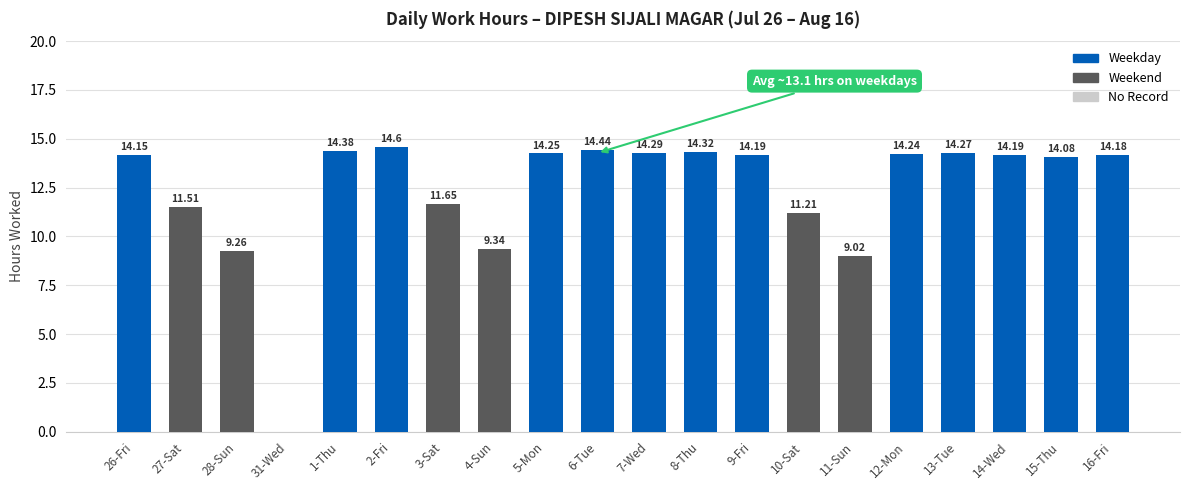

Are the bars horizontal?

No